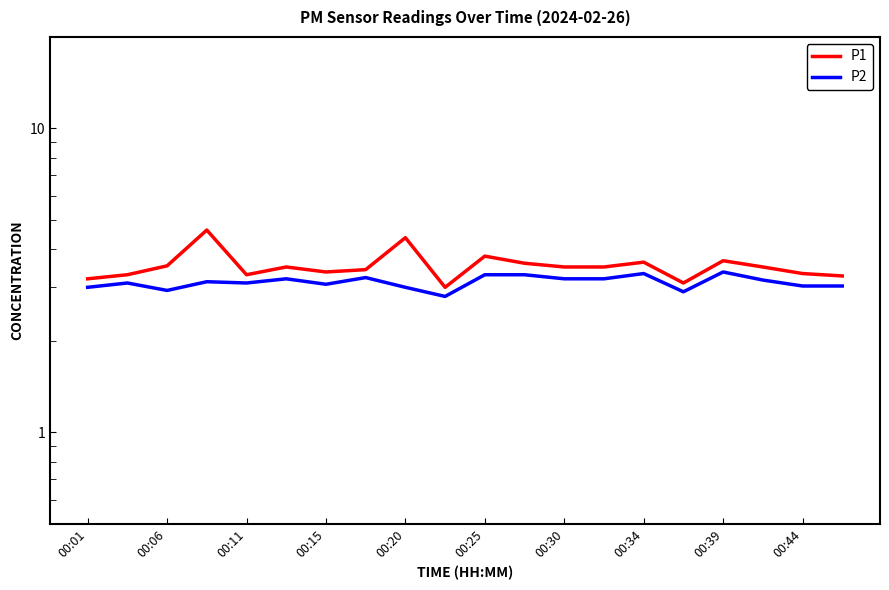

What is the maximum value for P2?

3.4